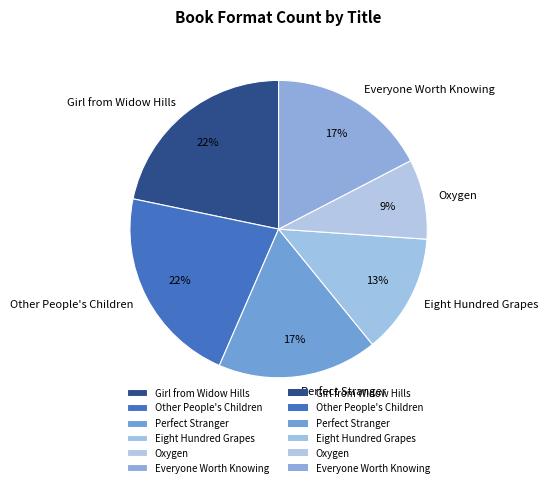

Is the sum of Other People's Children and Perfect Stranger greater than half?

No